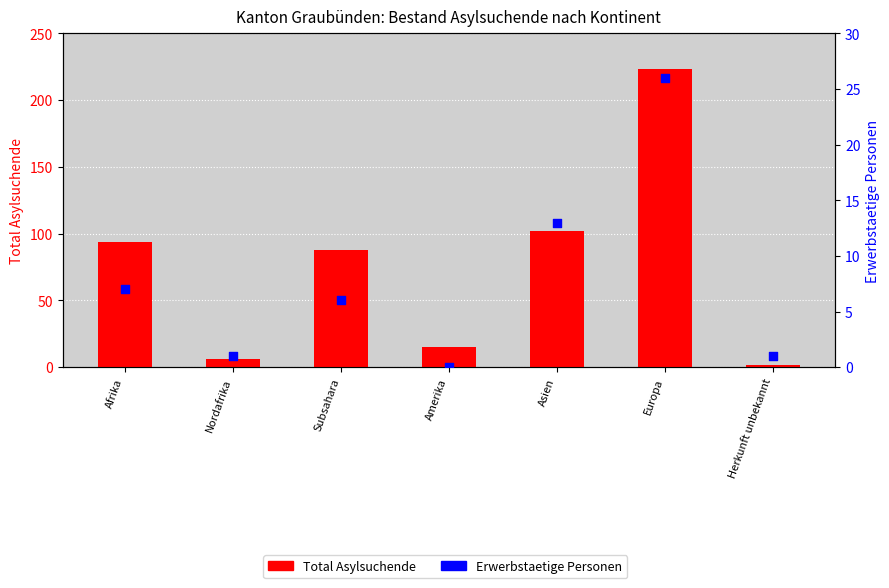

Which series contains the lowest Y value?

Erwerbstaetige Personen